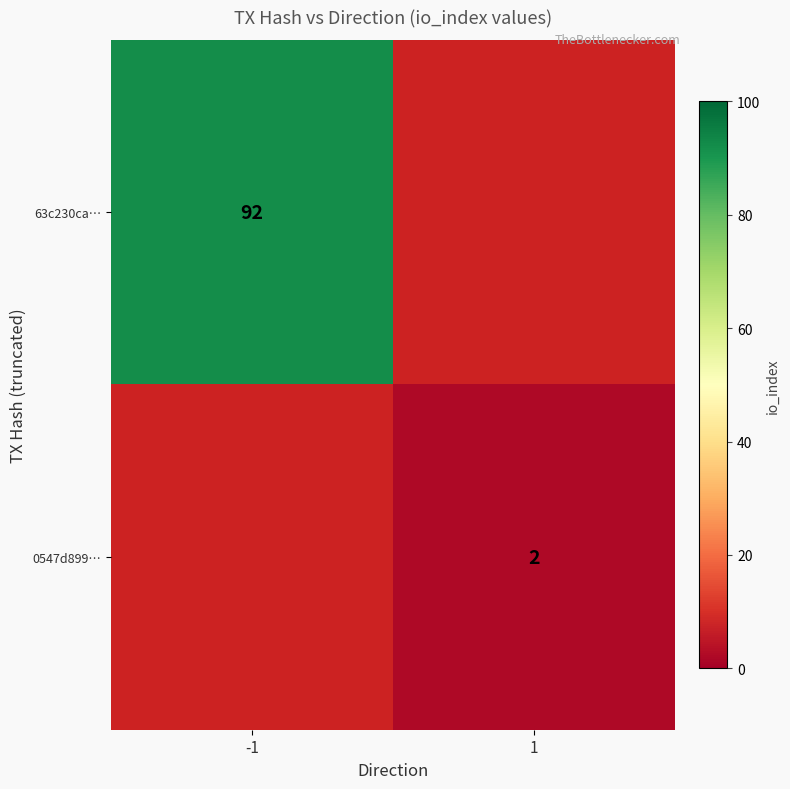

Is it true that 0547d899… equals 2 at 1?

True